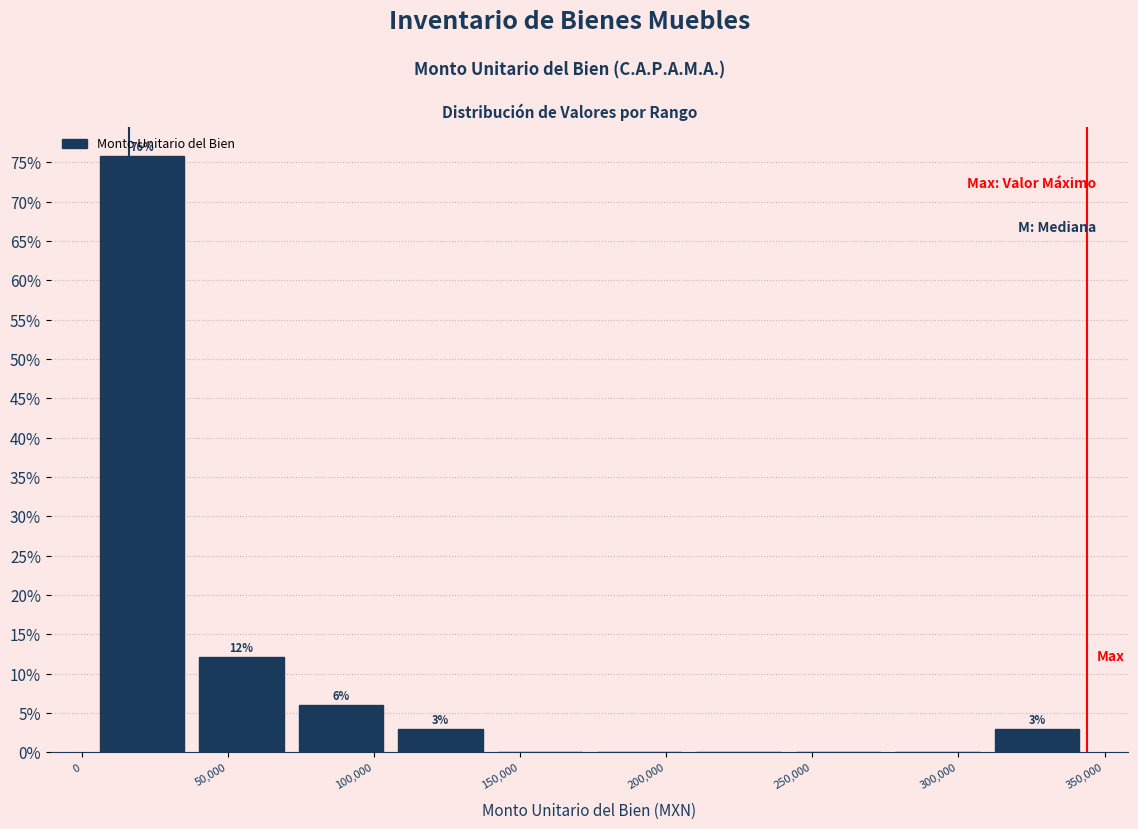

Over which range of the x-axis is the bar tallest?

5000 to 40000